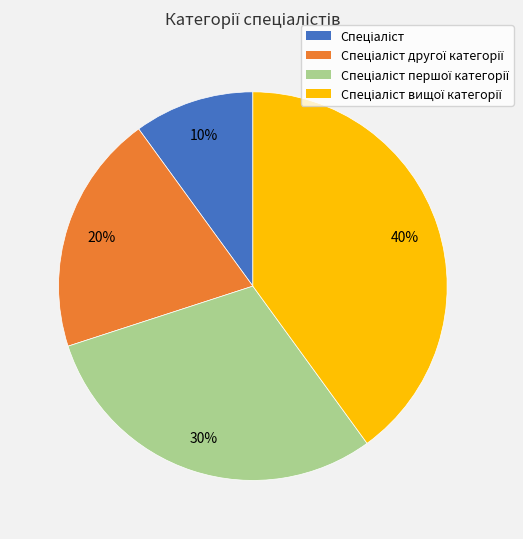

How many slices are in this pie chart?

4